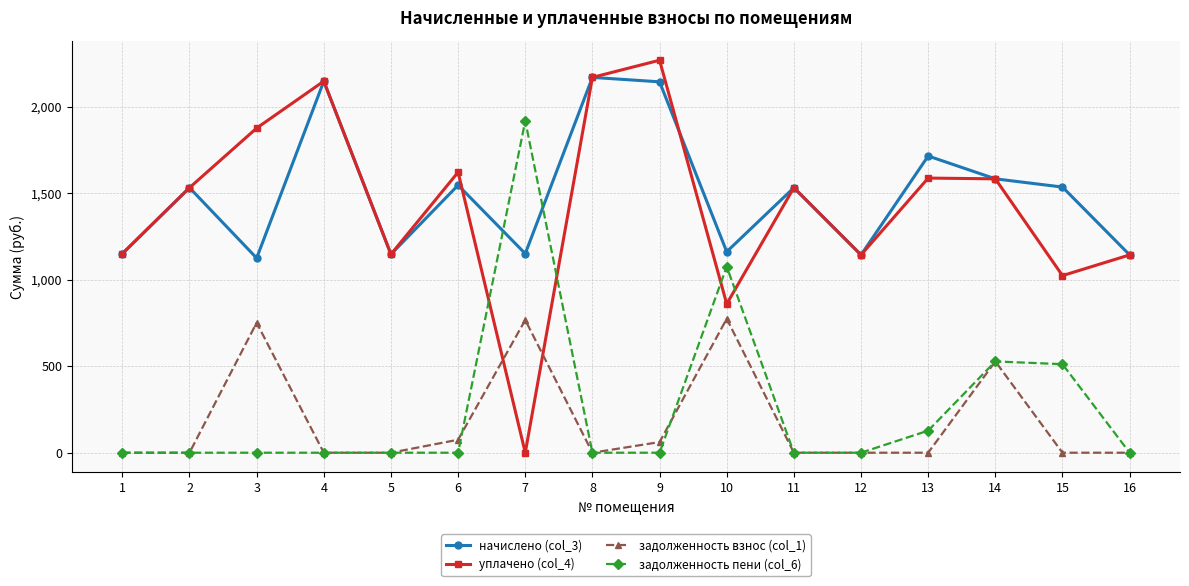

How many data points in уплачено (col_4) are less than 1532?

7